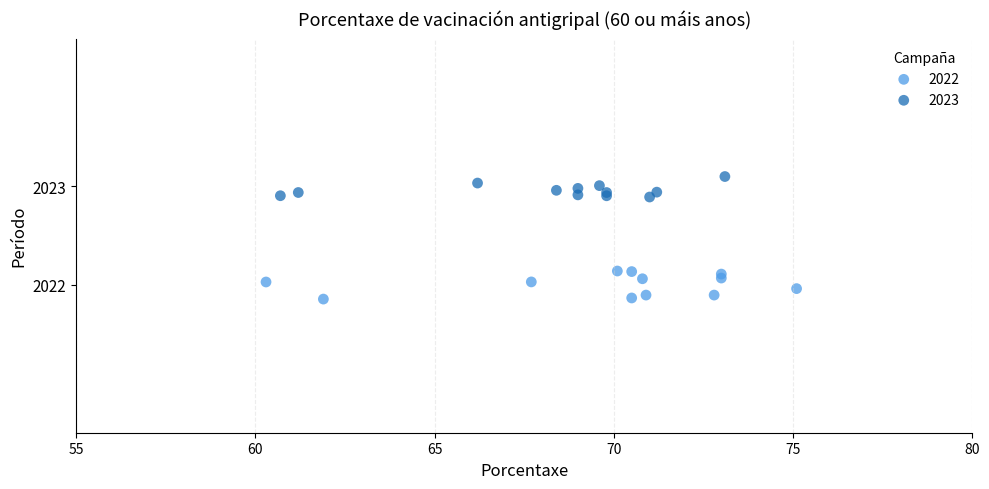

Which series contains the highest Y value?

2023